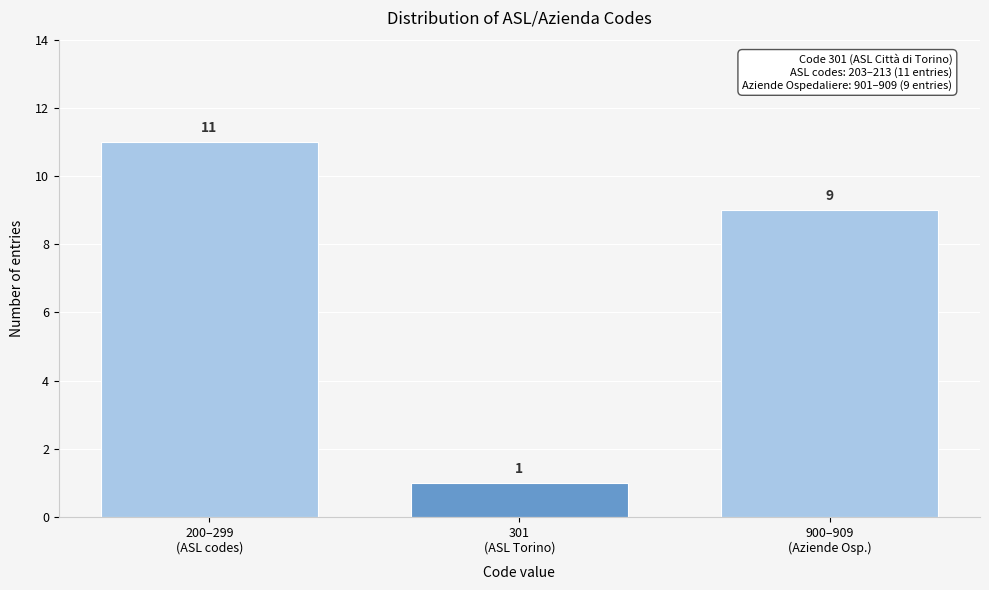

Reading left to right, transcribe all the data shown in this chart.

11	1	9